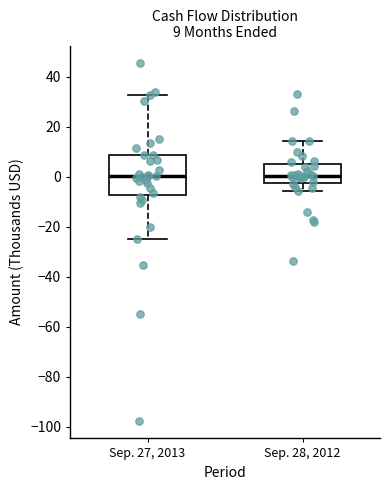

Which box is the tallest, from its lower edge to its upper edge?

Sep. 27, 2013